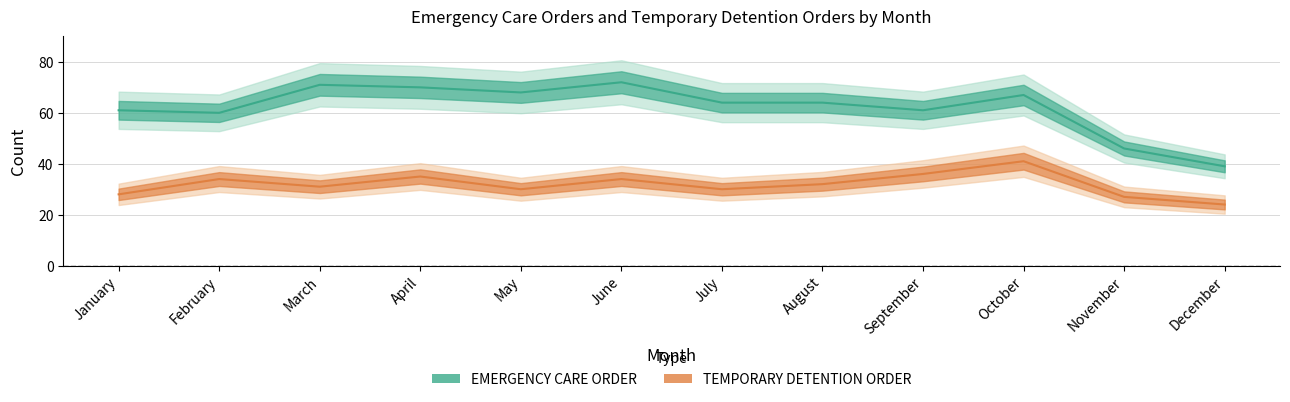

What is the sum of the TEMPORARY DETENTION ORDER values at April and June?

69